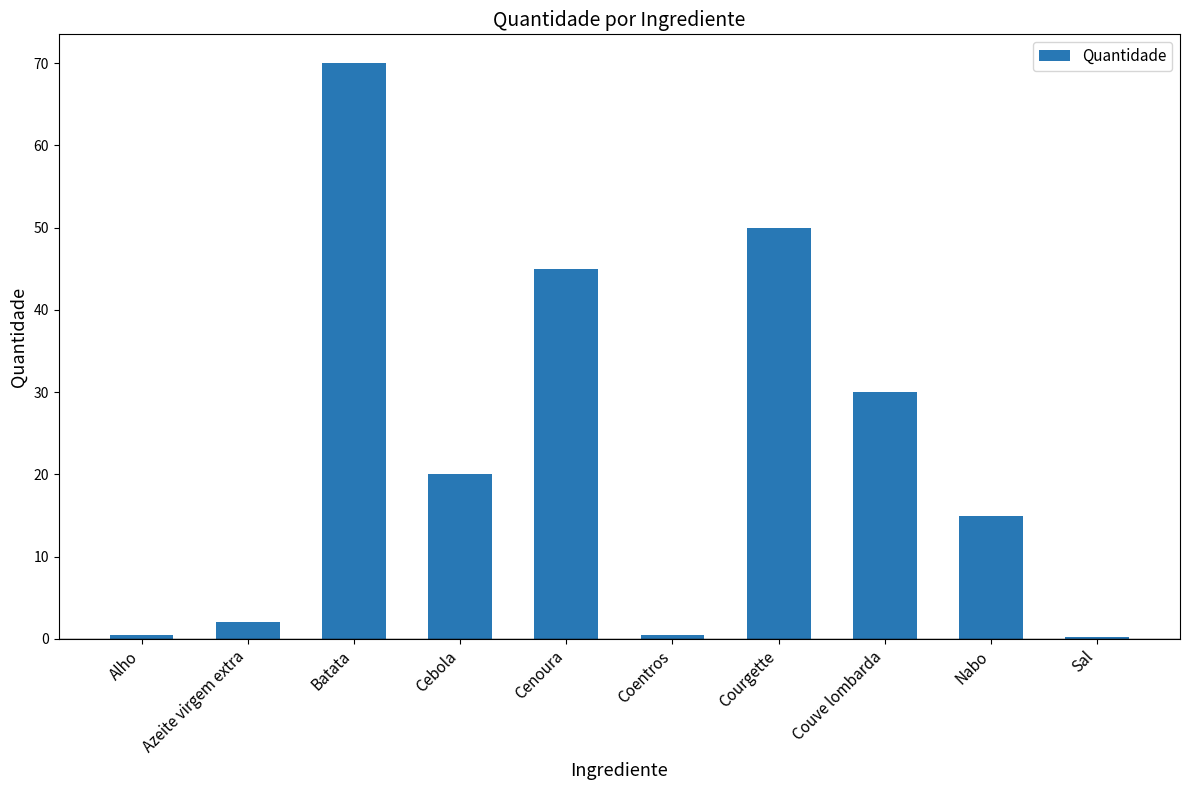

What is the maximum value shown in the chart?

70.0